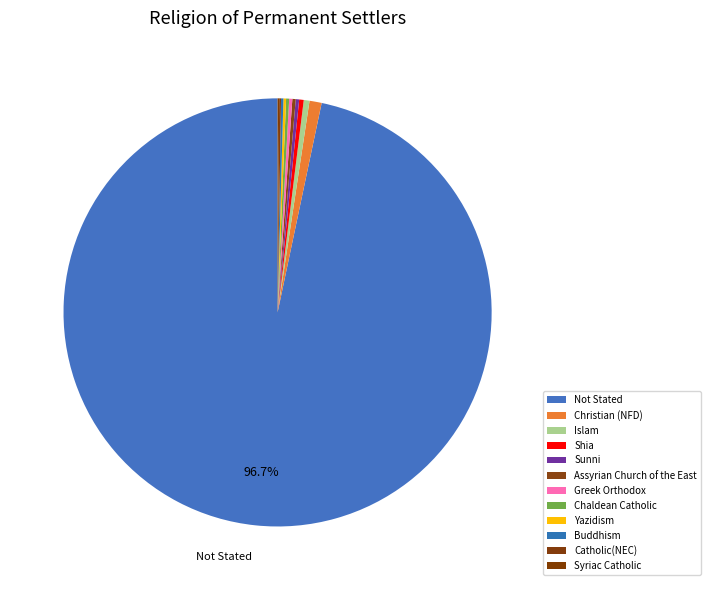

What is the change in value from Christian (NFD) to Chaldean Catholic?

-459